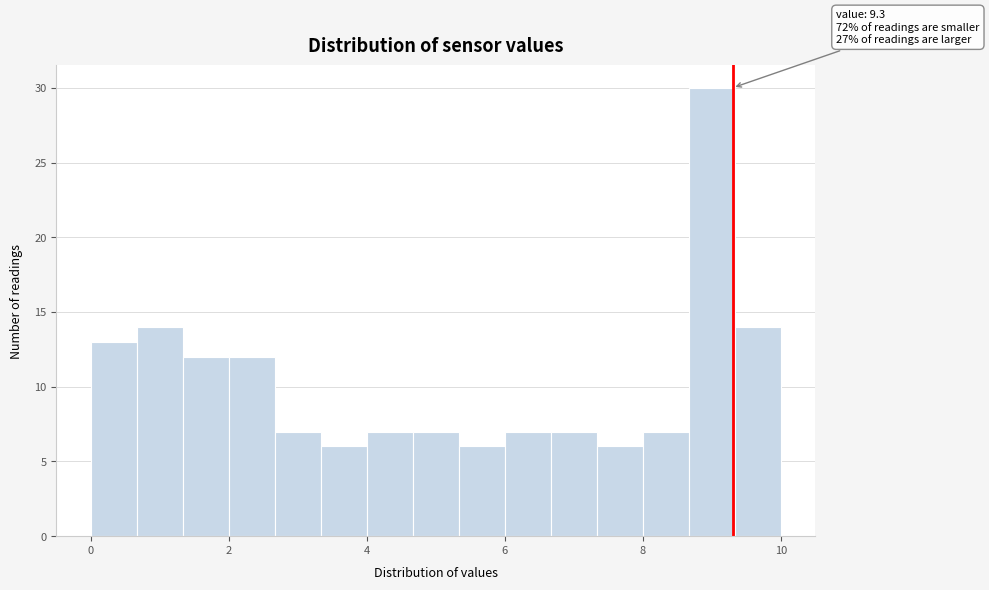

Around what value on the x-axis is the tallest bar? Give the approximate position of its centre, as read against the axis.

9.0